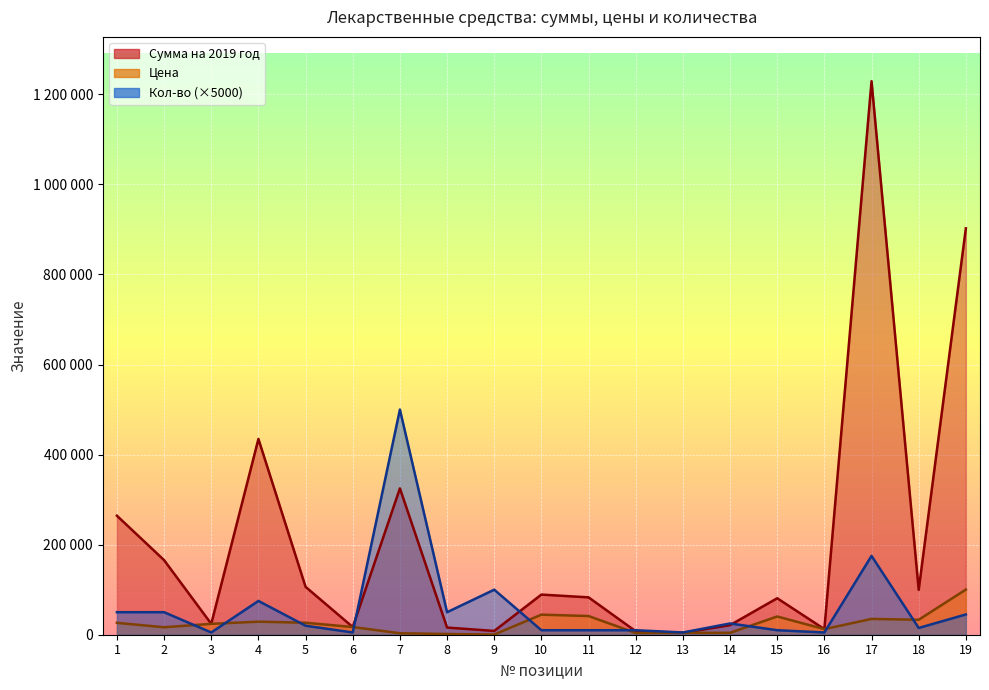

Reading right to left, extract all data points from this chart.

Сумма на 2019 год: 902430	99630	1229200	12420	81000	21250	4200	7720	82980	89120	8400	15900	325000	17100	106280	434700	24150	165600	264200
Цена: 100270	33210	35120	12420	40500	4250	4200	3860	41490	44560	420	1590	3250	17100	26570	28980	24150	16560	26420
Кол-во: 45000	15000	175000	5000	10000	25000	5000	10000	10000	10000	100000	50000	500000	5000	20000	75000	5000	50000	50000